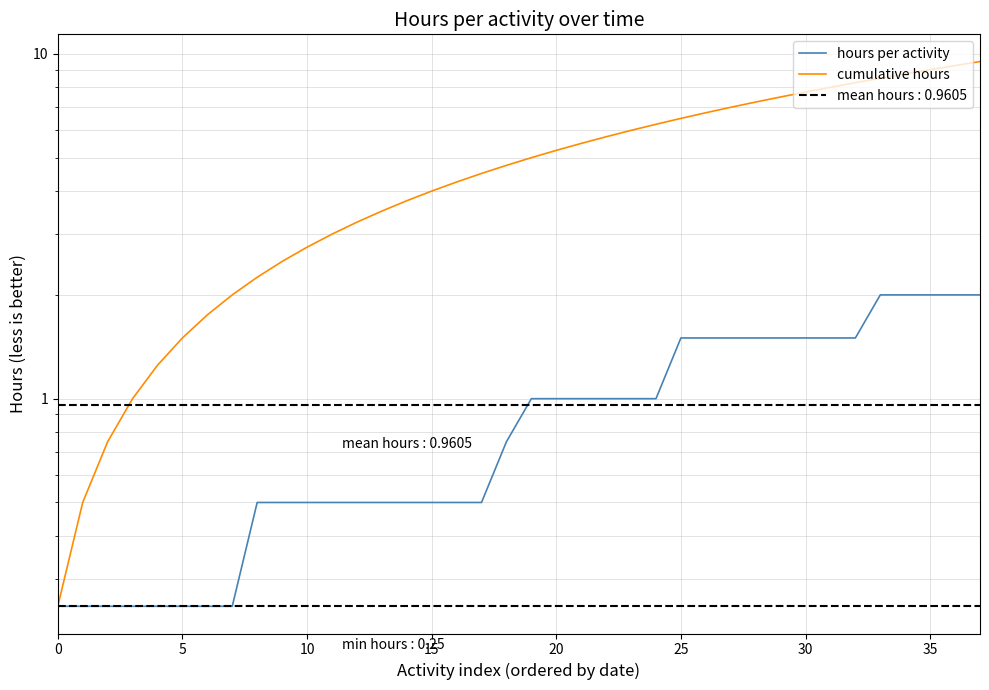

Which series has the largest total across all categories?

cumulative hours